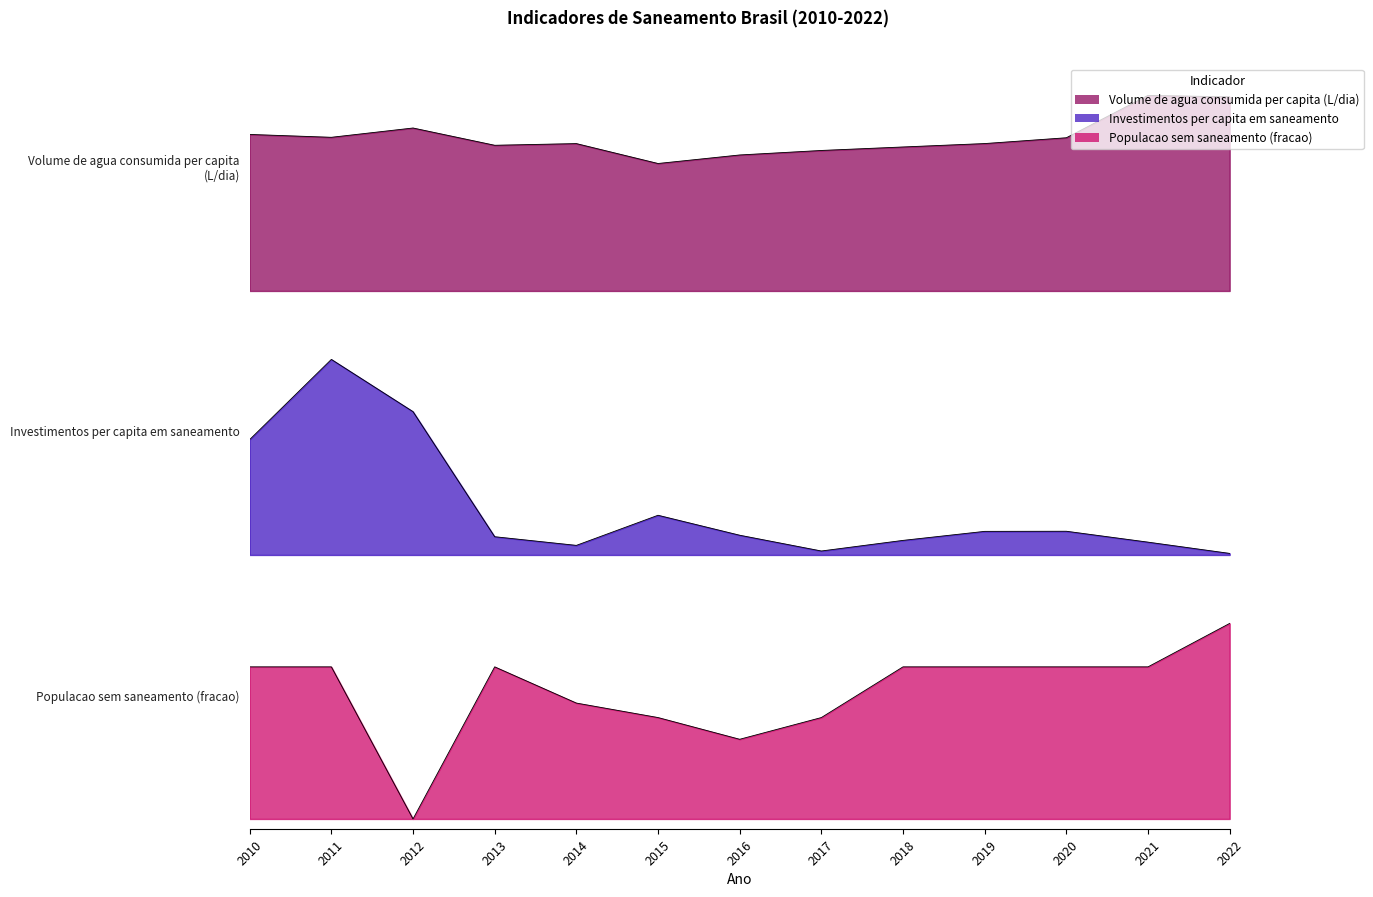

What is the greatest value displayed?

1.0